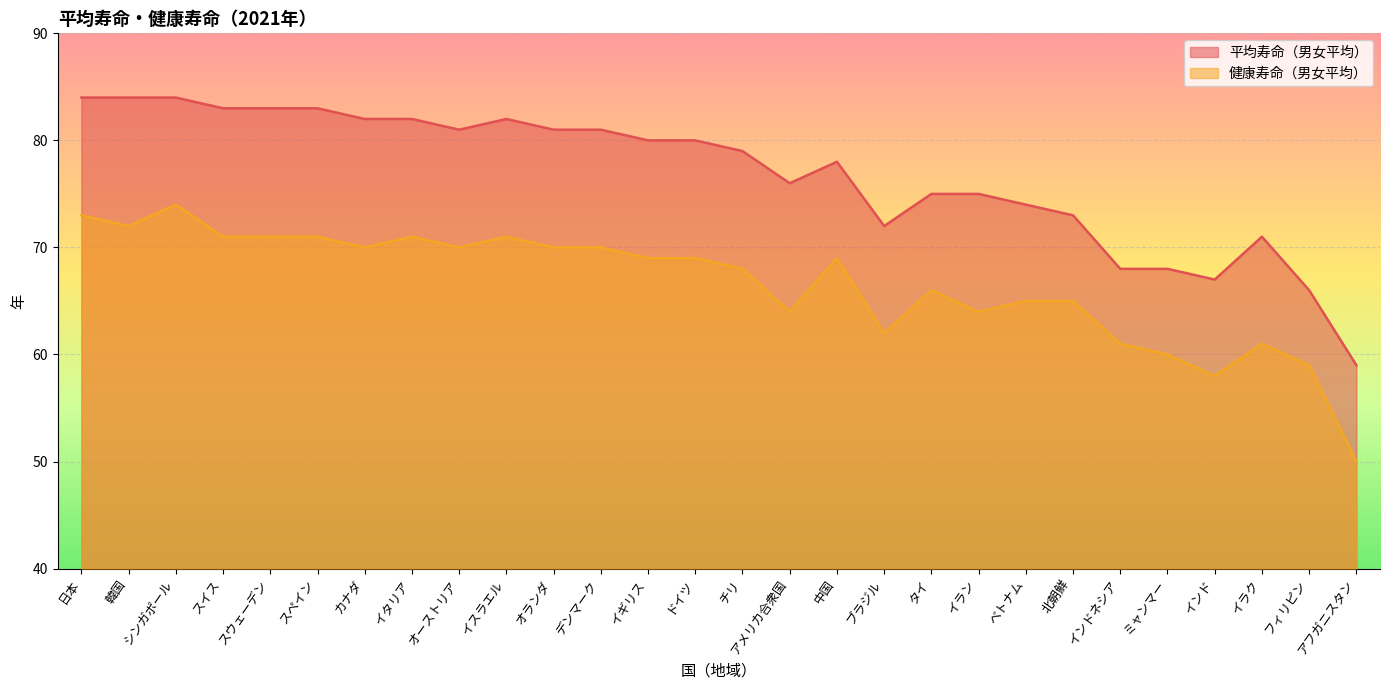

Does the chart display data point markers on the line(s)?

No